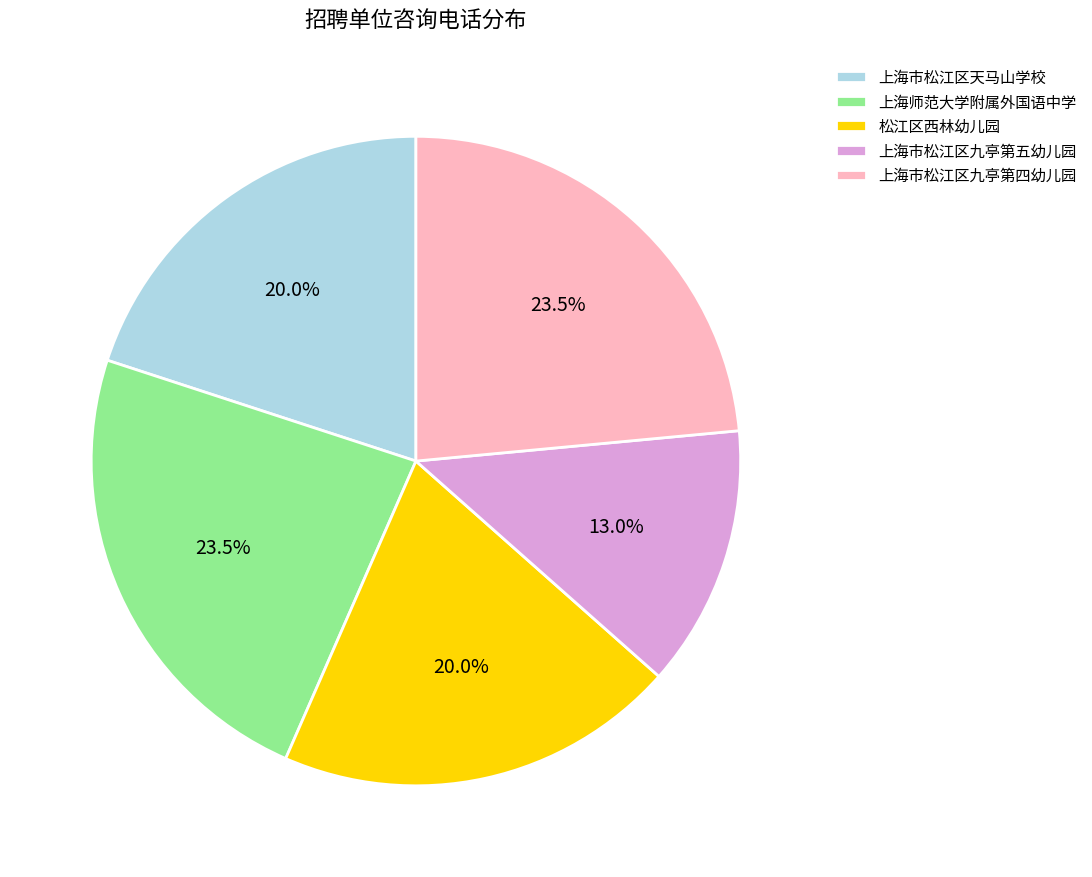

What is the ratio of the value at 上海市松江区天马山学校 to the value at 上海师范大学附属外国语中学?

0.9